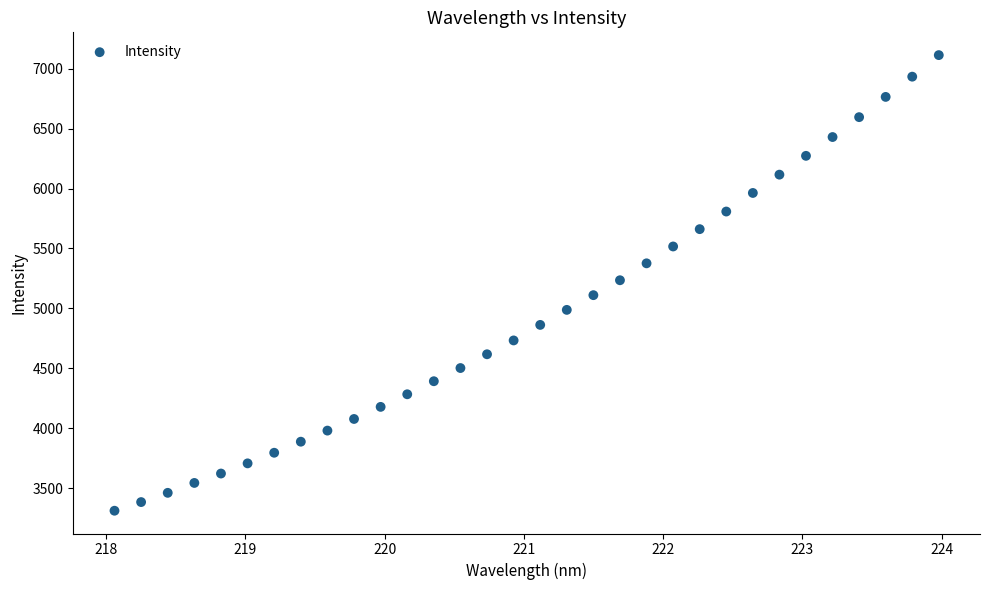

What is the range of Y values (max minus min)?

3799.0